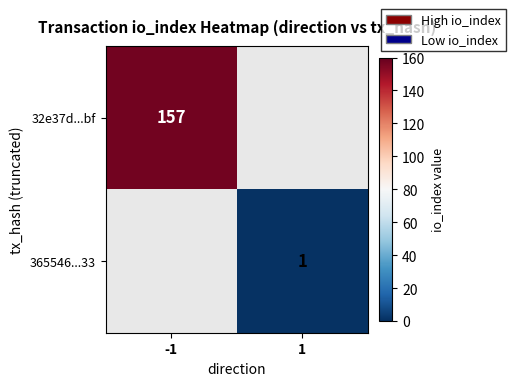

The 365546...33 series shows 1 at 1. True or false?

True